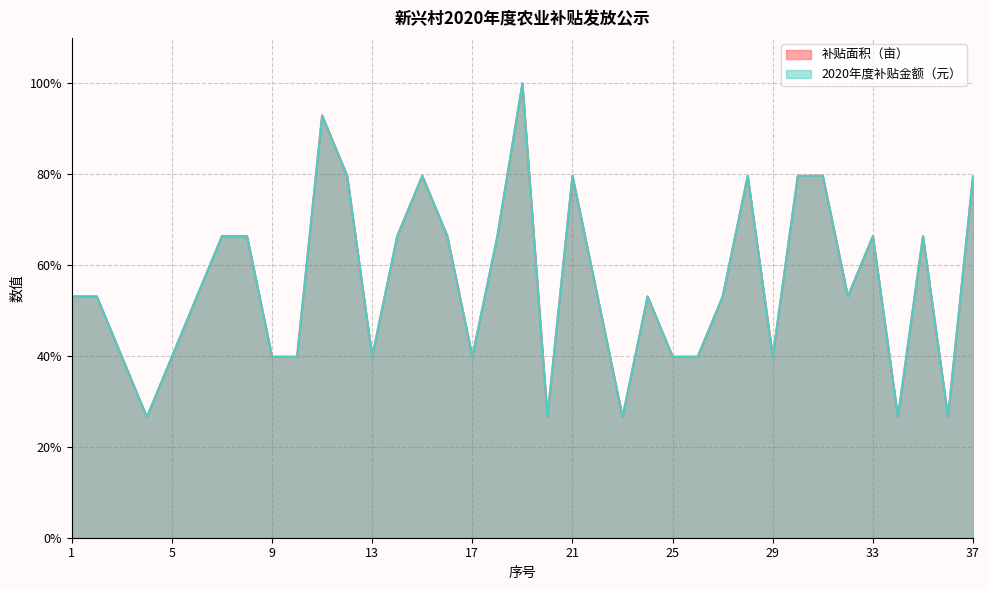

Read the 2020年度补贴金额（元） value at 17.

0.4